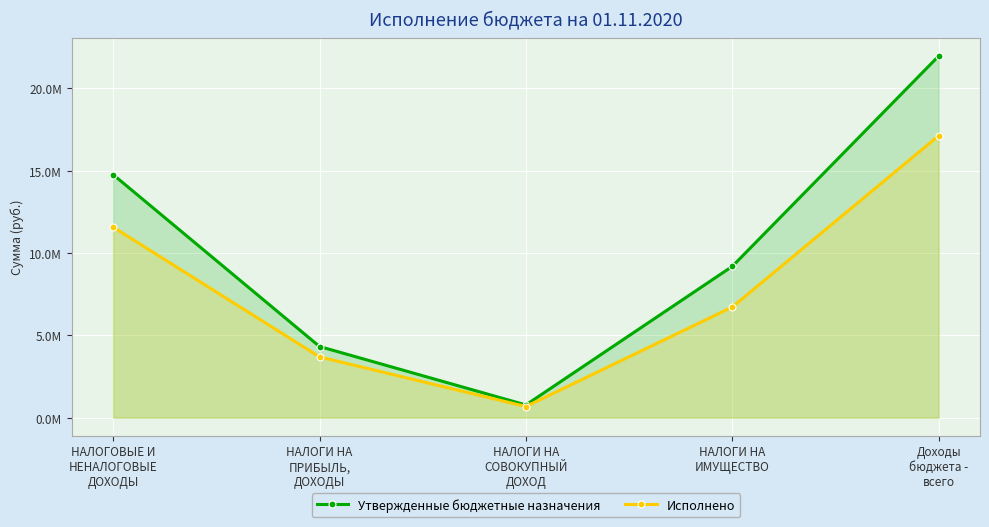

Is the value of Исполнено at Доходы
бюджета -
всего greater than the value of Утвержденные бюджетные назначения at НАЛОГИ НА
ПРИБЫЛЬ,
ДОХОДЫ?

Yes